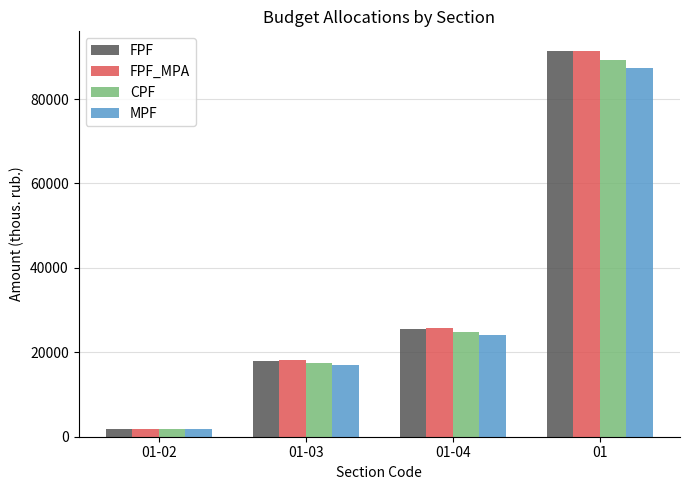

What is the sum of all FPF_MPA values?

137131.1